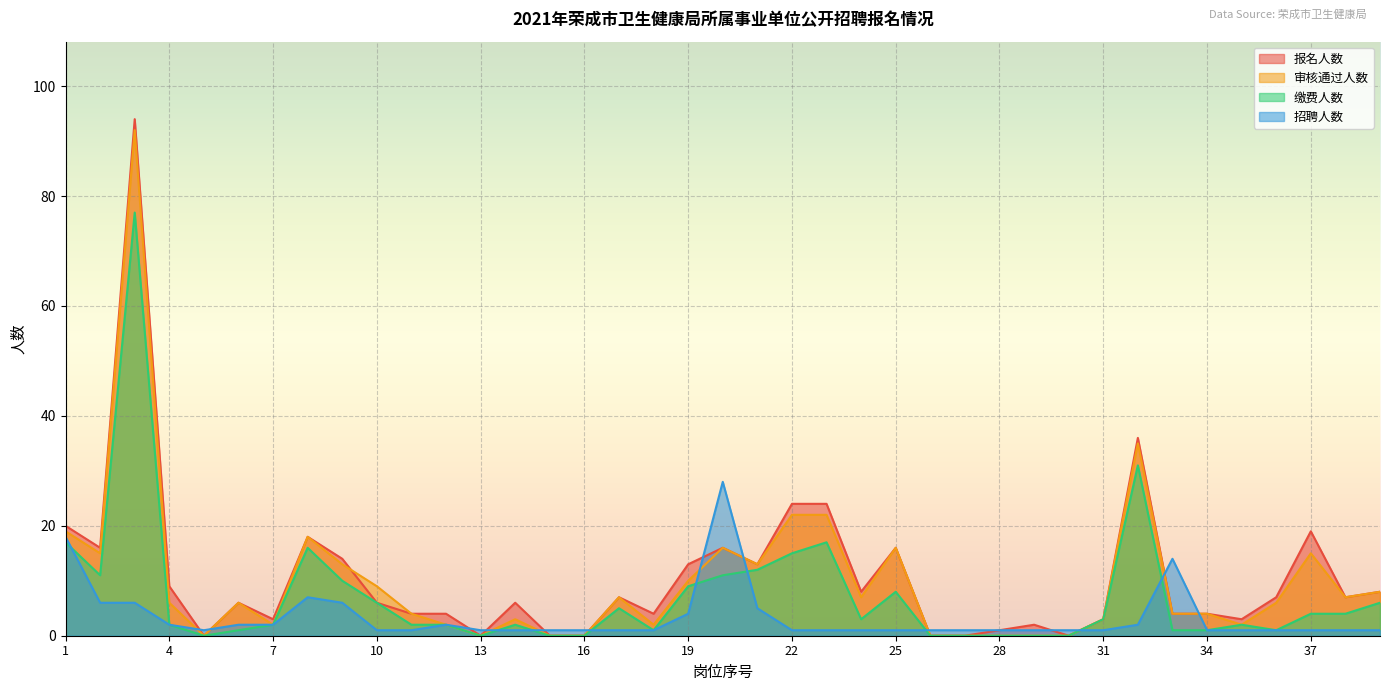

At which category does 审核通过人数 reach its first local valley?

2